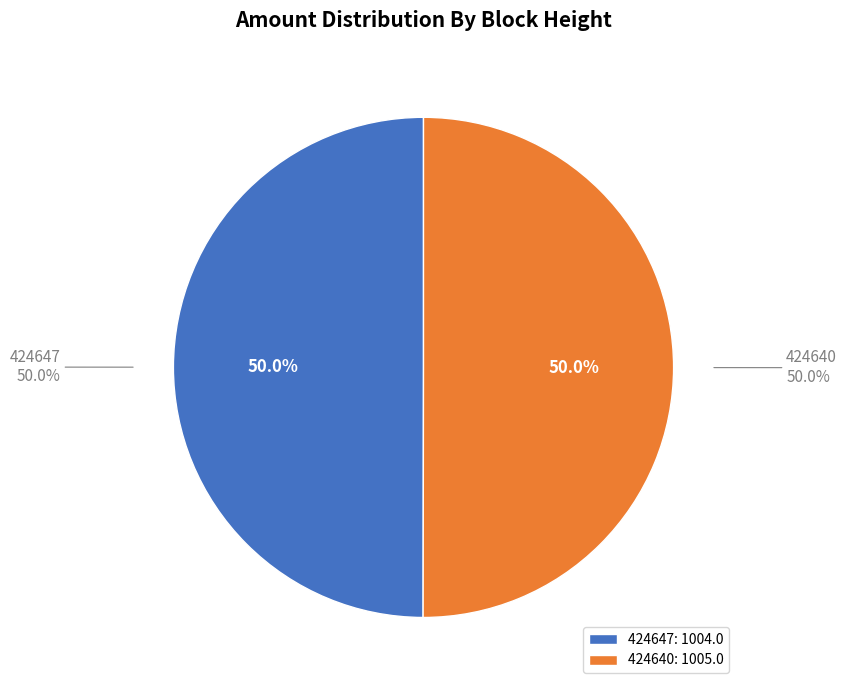

To the nearest percent, what is the combined percentage of 424640 and 424647?

100%